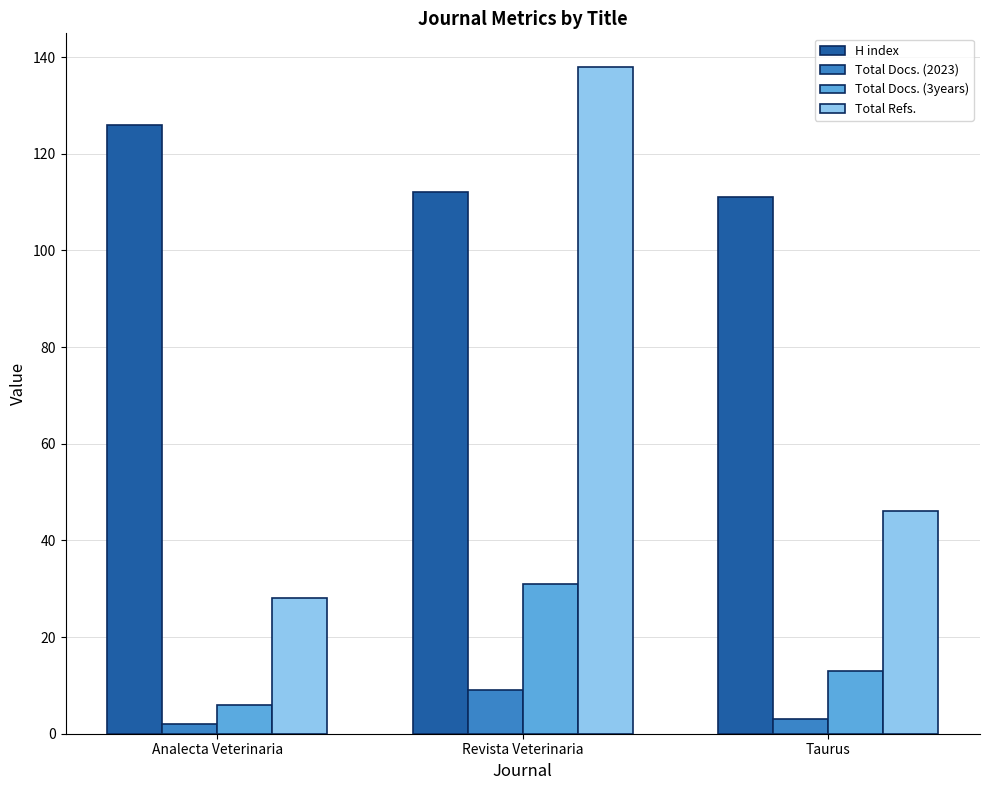

What is the difference between the Total Refs. values at Taurus and Analecta Veterinaria?

18